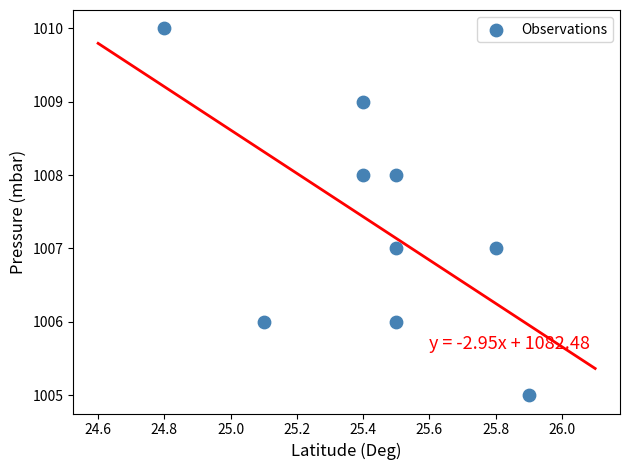

What is the average Y value?

1007